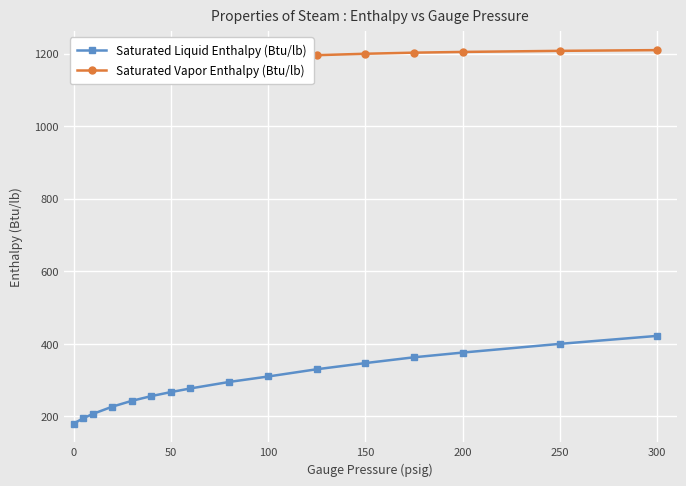

Reading right to left, transcribe all the data shown in this chart.

Saturated Liquid Enthalpy (Btu/lb): 422	400	376	363	347	330	310	295	277	267	256	243	227	207	195	180
Saturated Vapor Enthalpy (Btu/lb): 1210	1208	1205	1203	1200	1196	1192	1188	1183	1179	1176	1172	1166	1160	1155	1150